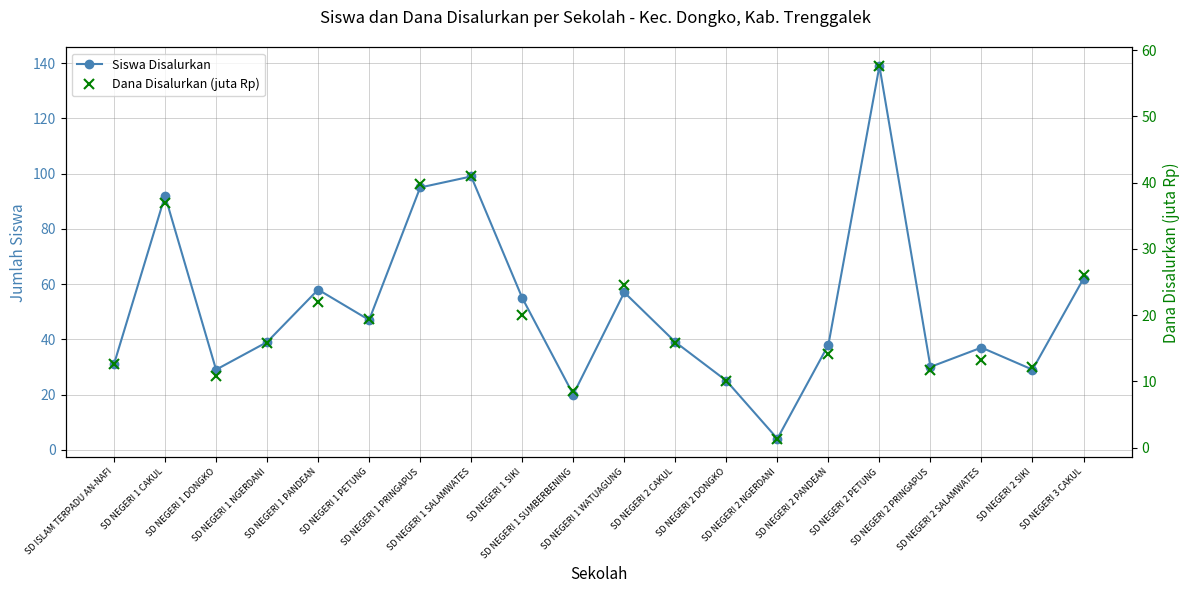

List the series in order of their overall mean, lowest first.

Dana Disalurkan (juta Rp), Siswa Disalurkan